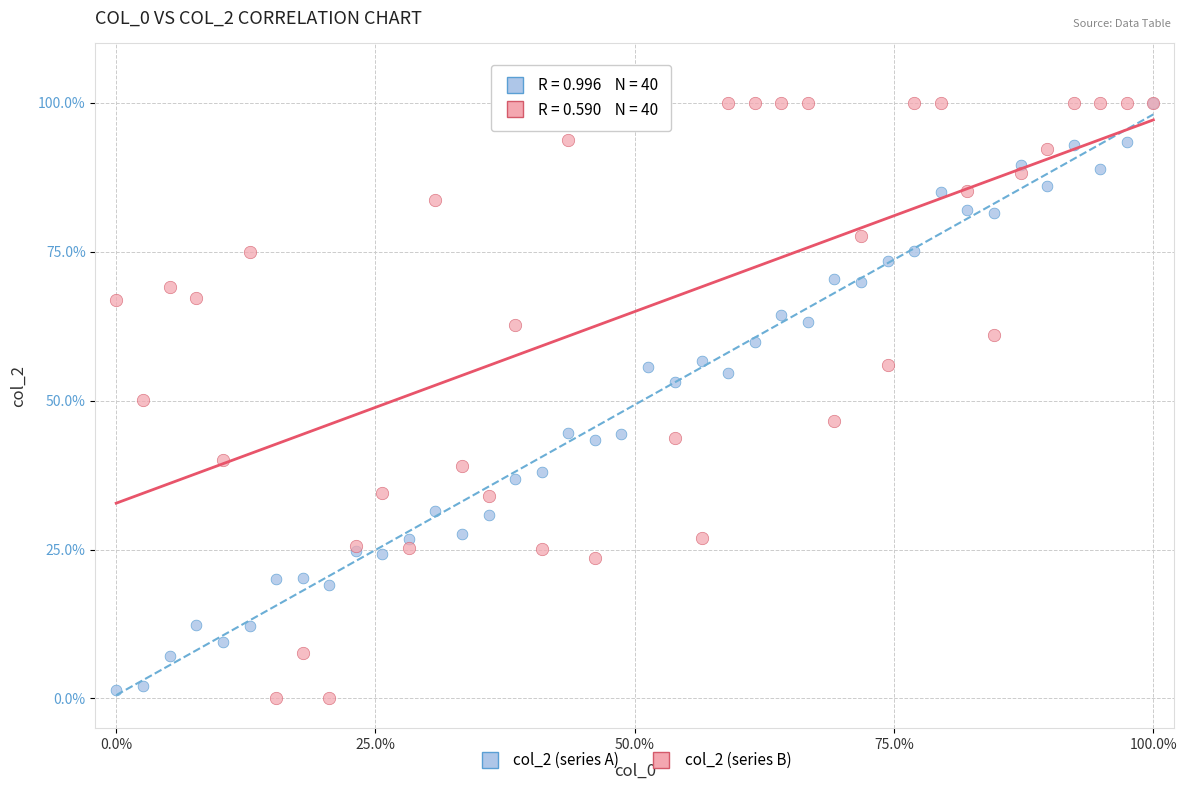

Which series has the largest Y range (max minus min)?

col_2 (series B)